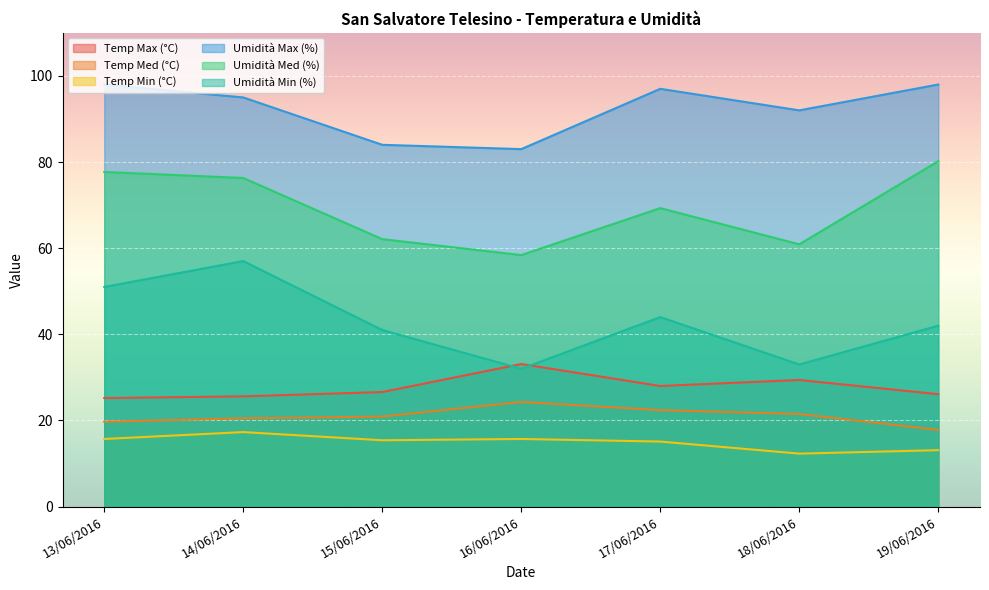

Is the value of Temp Med (°C) at 19/06/2016 greater than the value of Temp Max (°C) at 15/06/2016?

No